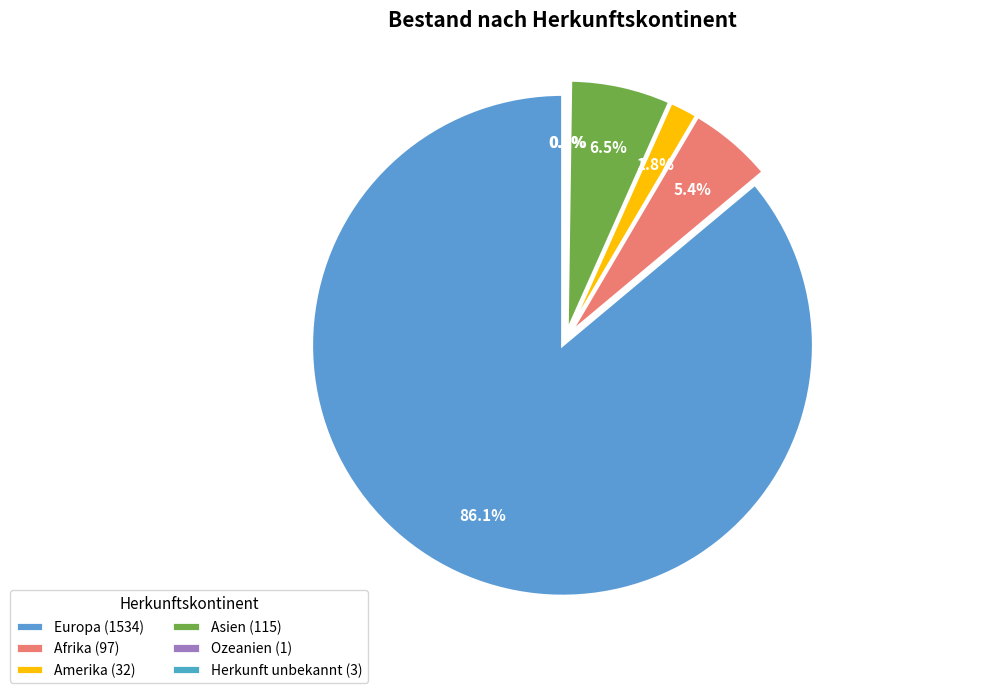

To the nearest percent, what is the average slice percentage?

17%